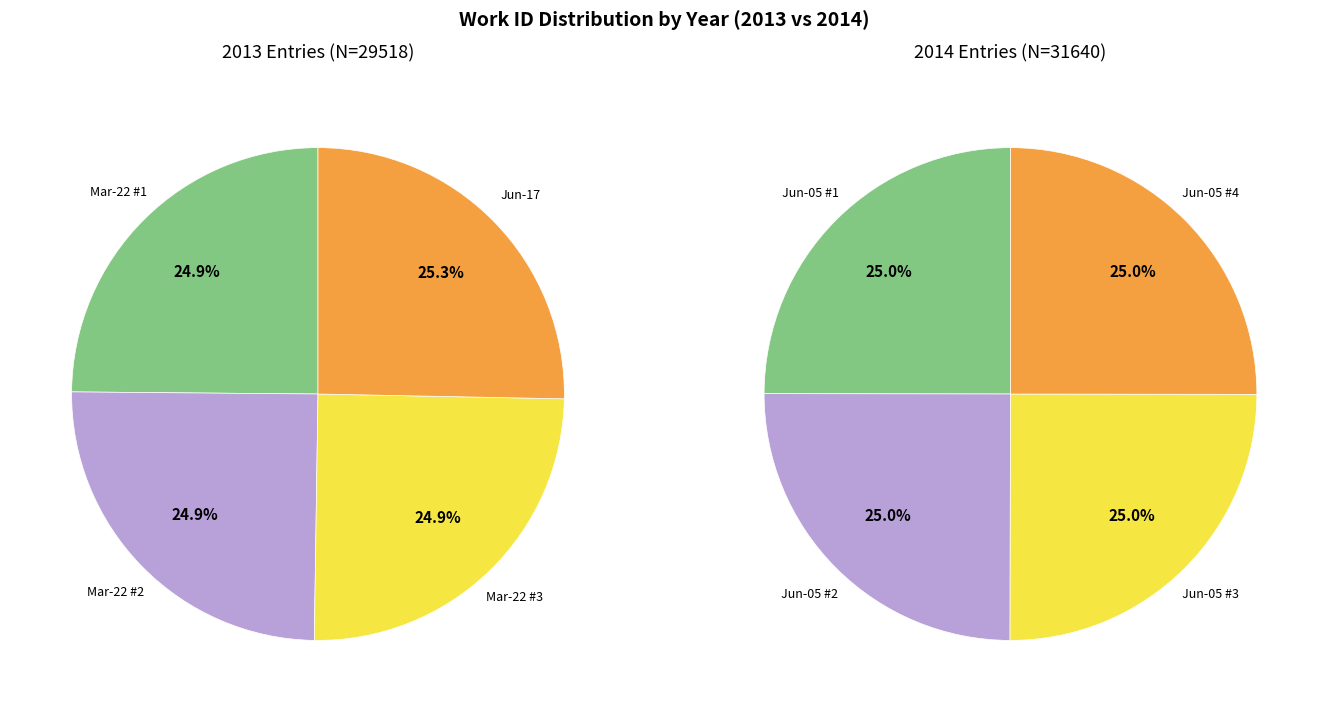

Which series changed the most between 0 and 1?

2013